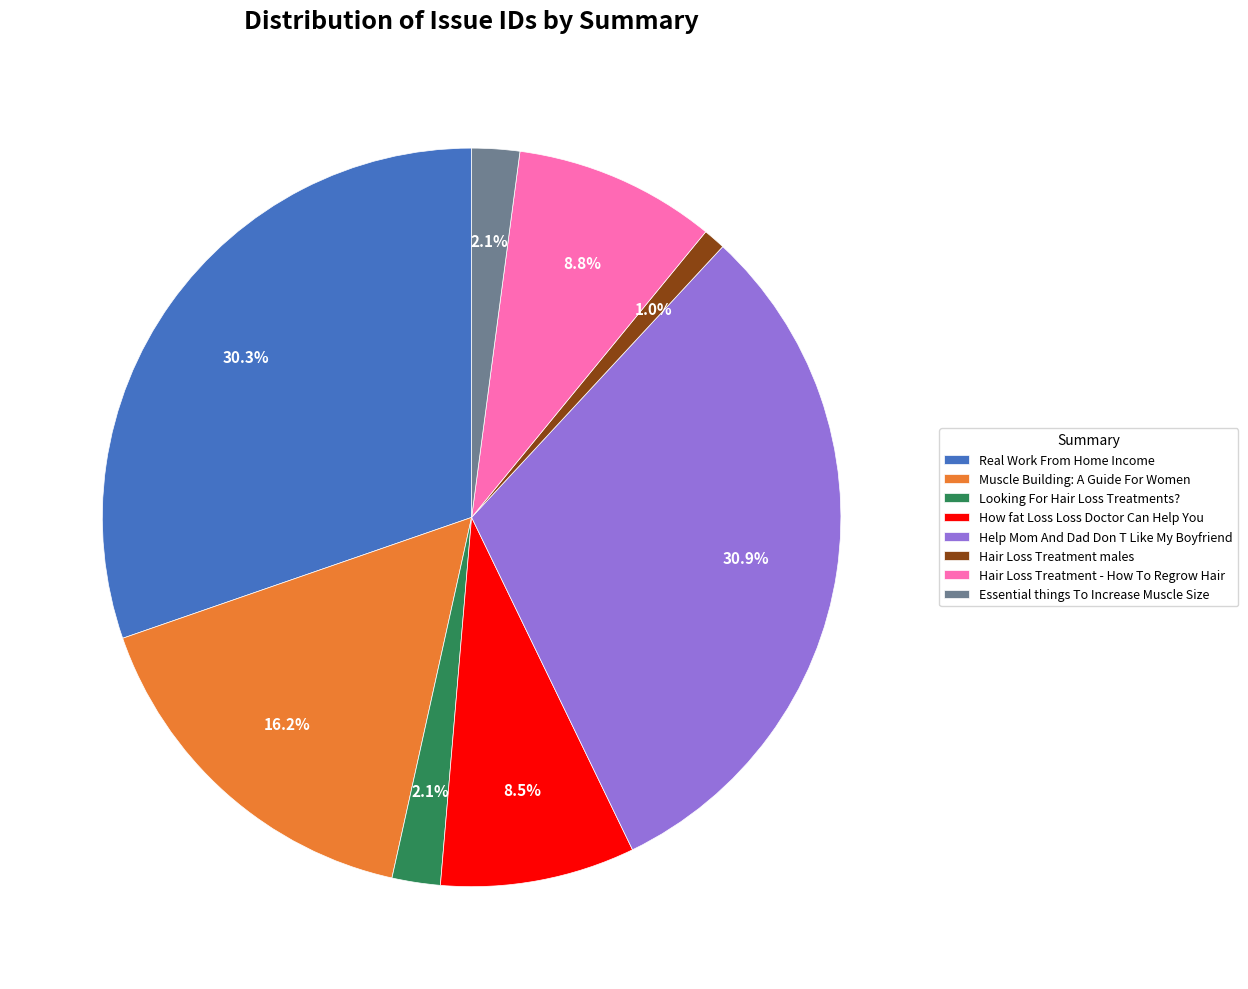

What portion of the pie excludes How fat Loss Loss Doctor Can Help You?

91.5%